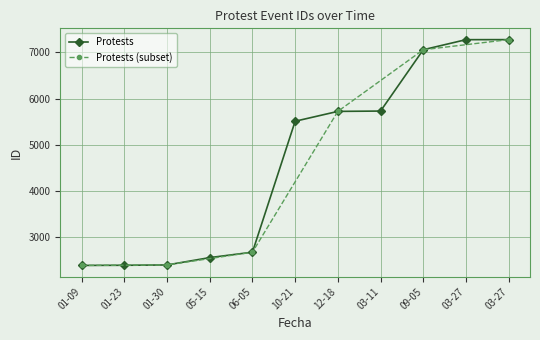

Is it true that the value at 09-05 is 9911?

False